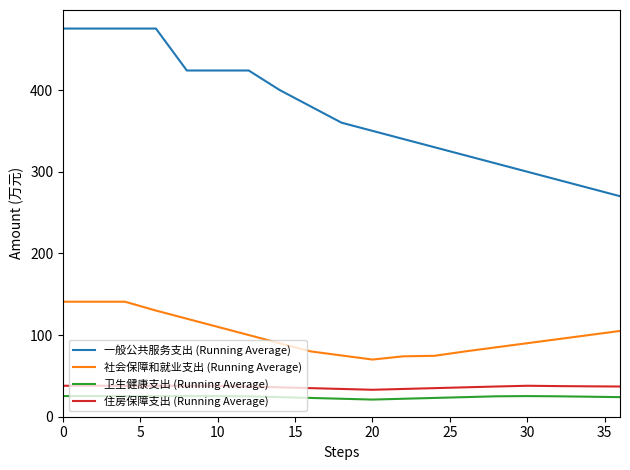

Which series has the largest range (max minus min)?

一般公共服务支出 (Running Average)